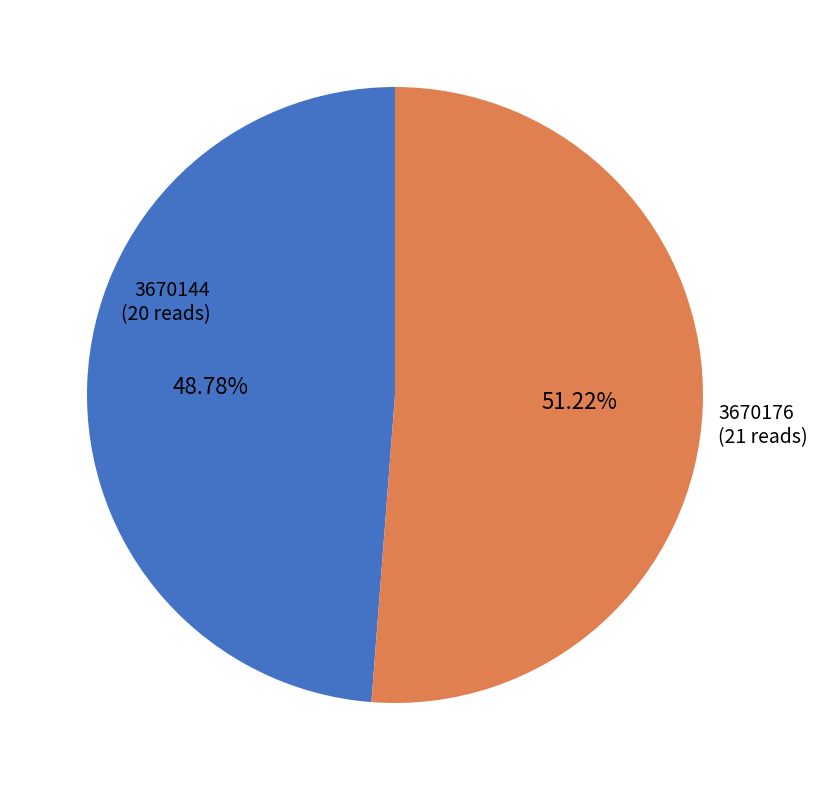

How many segments does this pie chart have?

2